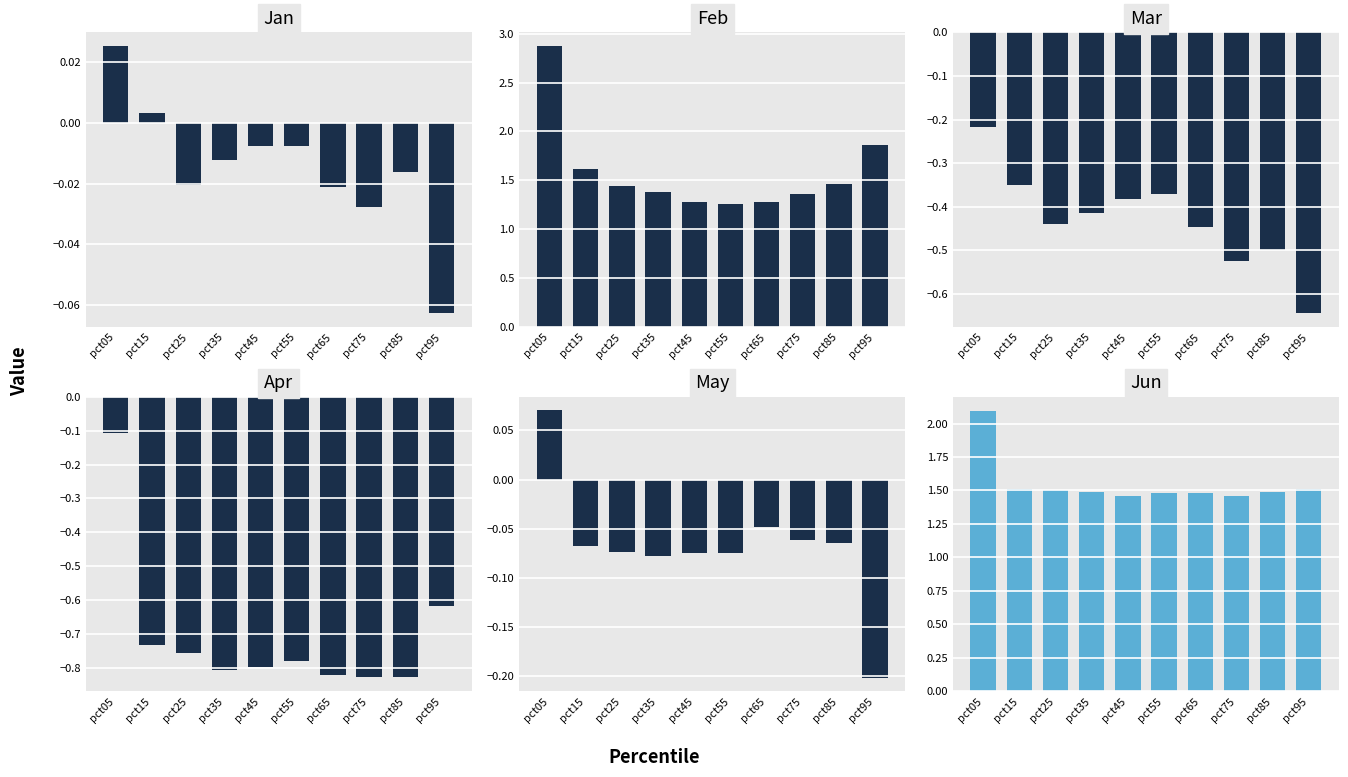

Rank the categories by May value from lowest to highest.

pct95, pct35, pct55, pct45, pct25, pct15, pct85, pct75, pct65, pct05